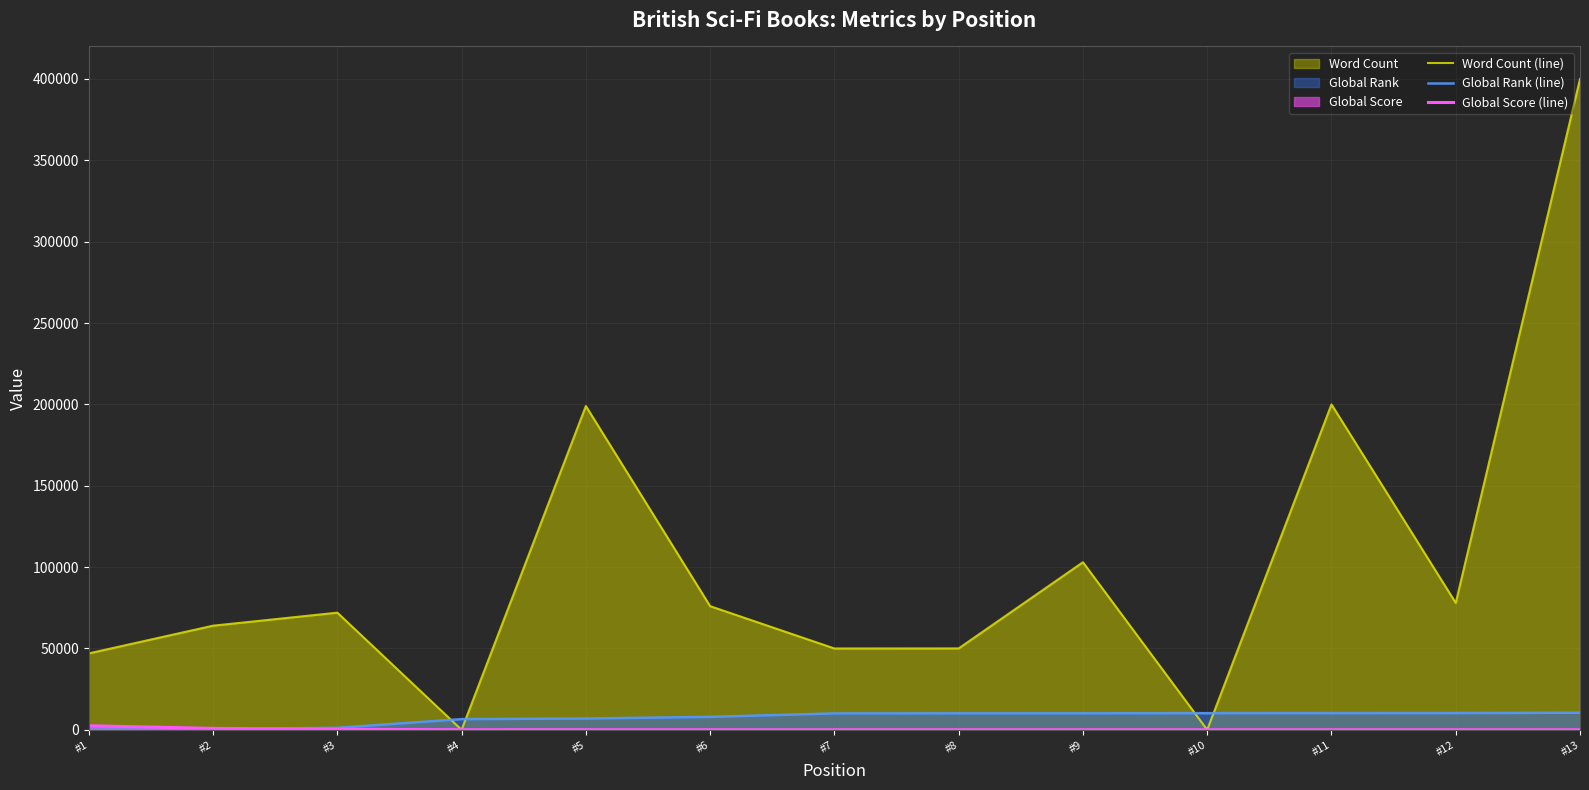

What is the difference between the second highest and minimum values in the Word Count (line) series?

200000